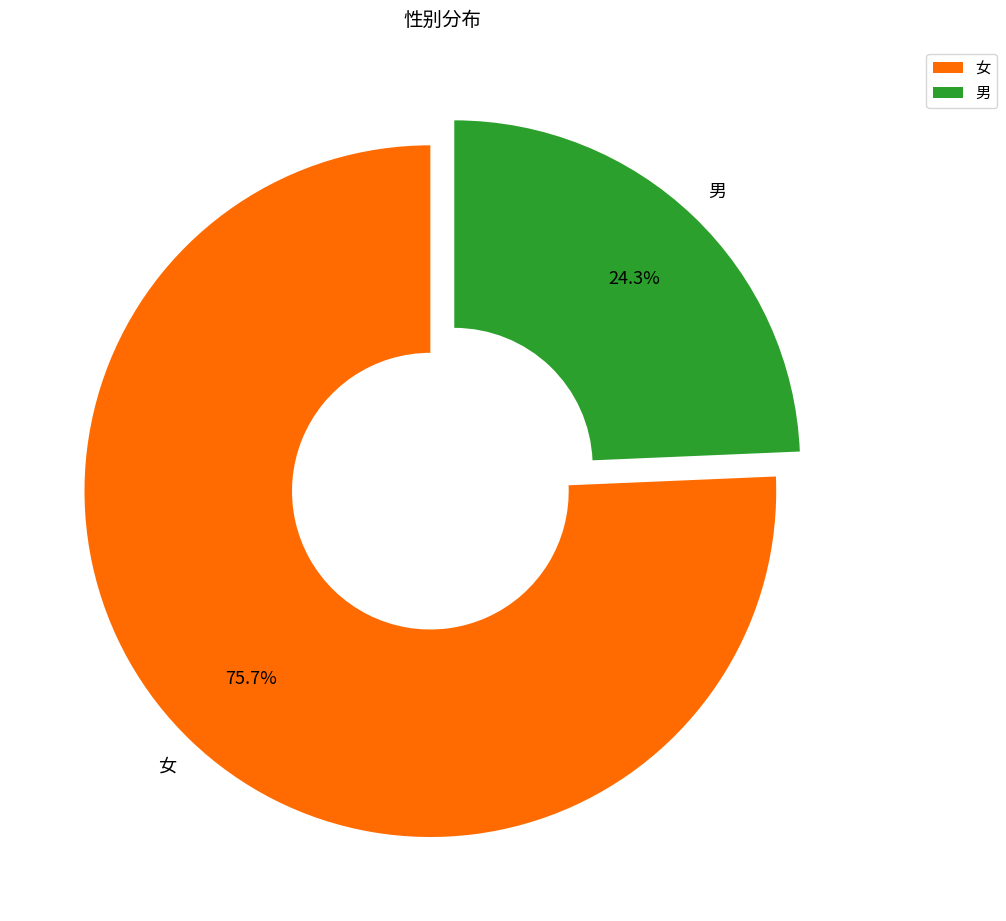

To the nearest percent, what is the difference between the 男 and 女 slice percentages?

51%